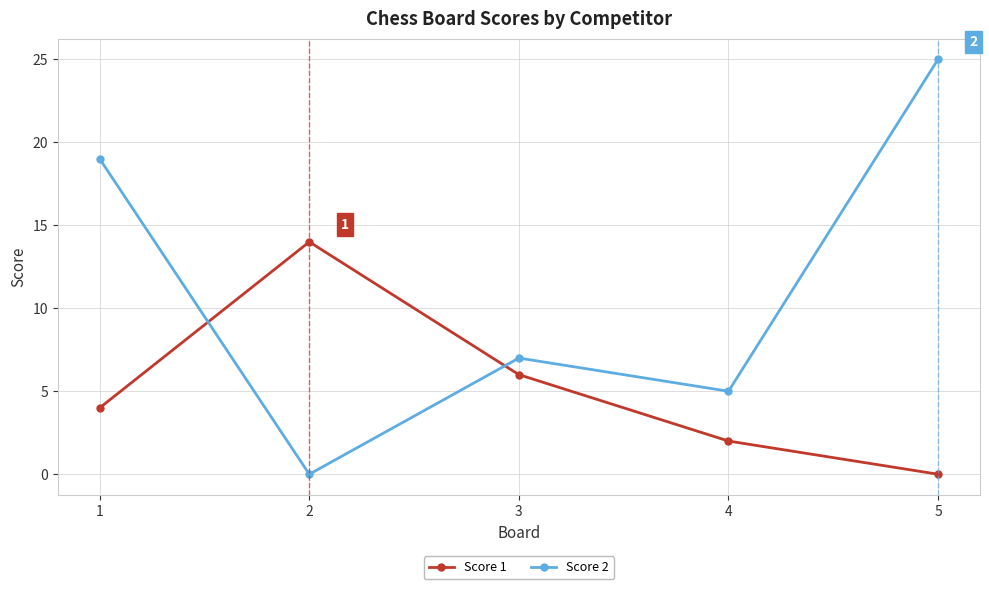

Reading left to right, transcribe all the data shown in this chart.

Score 1: 1=4	2=14	3=6	4=2	5=0
Score 2: 1=19	2=0	3=7	4=5	5=25